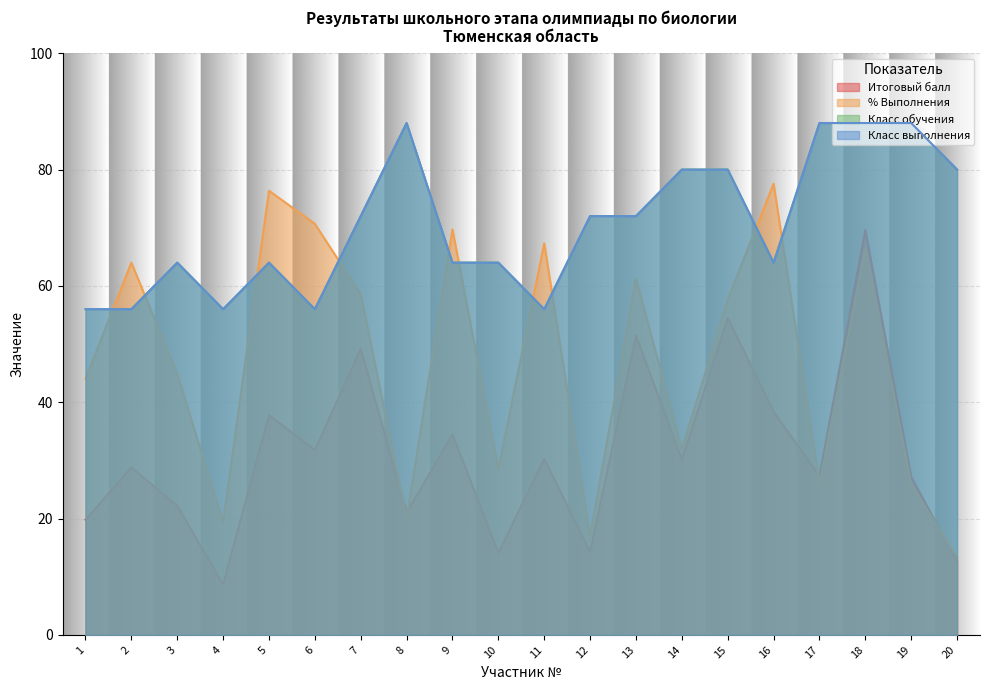

Is it true that Класс обучения equals 88.0 at 17?

True